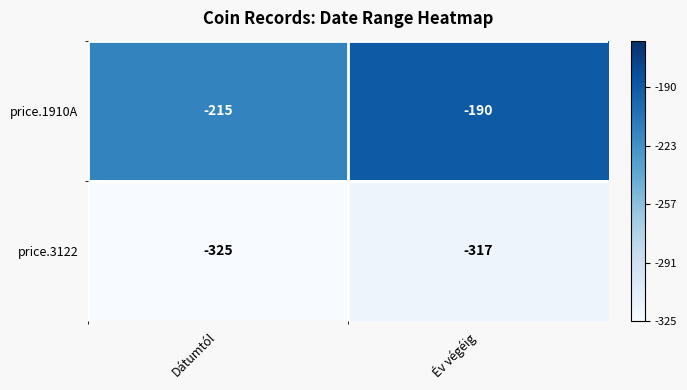

What is the maximum value shown in the chart?

-190